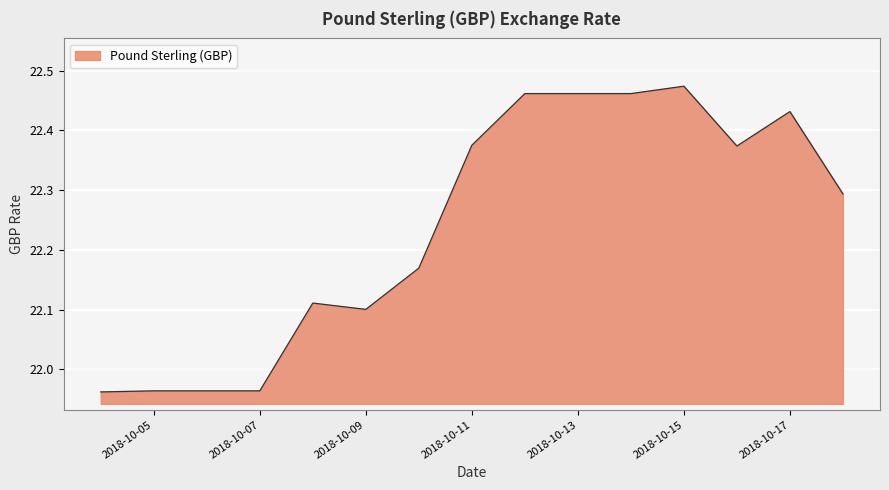

How many points are higher than both their immediate neighbors (excluding endpoints)?

3